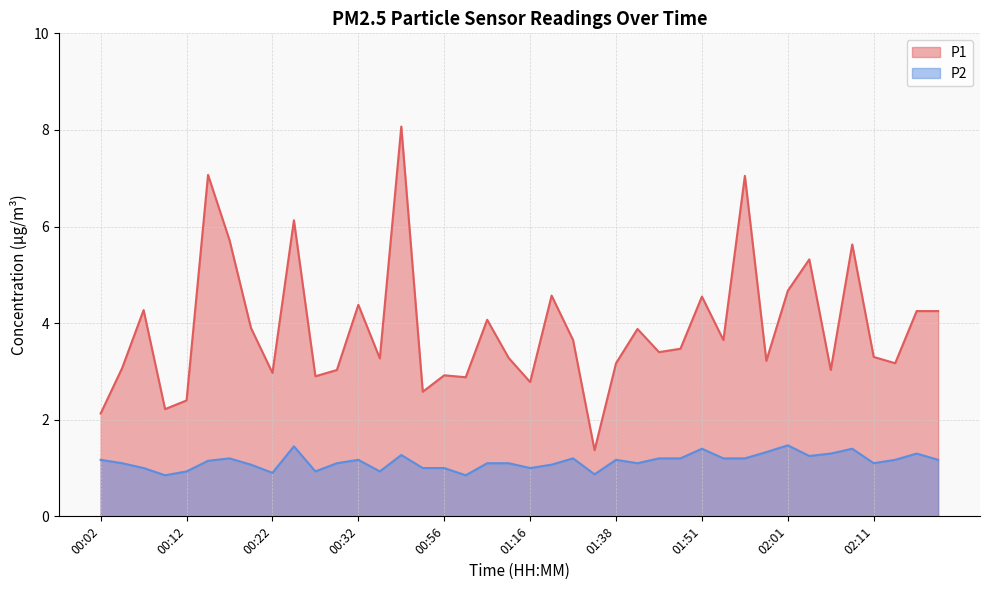

List the labels in order of P1 value, largest first.

00:37, 00:14, 01:56, 00:24, 00:17, 02:09, 02:04, 02:01, 01:21, 01:51, 00:32, 00:07, 02:19, 02:22, 01:04, 00:19, 01:41, 01:27, 01:54, 01:49, 01:46, 02:11, 01:10, 00:34, 01:59, 01:38, 02:14, 00:04, 00:29, 02:06, 00:22, 00:56, 00:27, 01:02, 01:16, 00:48, 00:12, 00:09, 00:02, 01:35